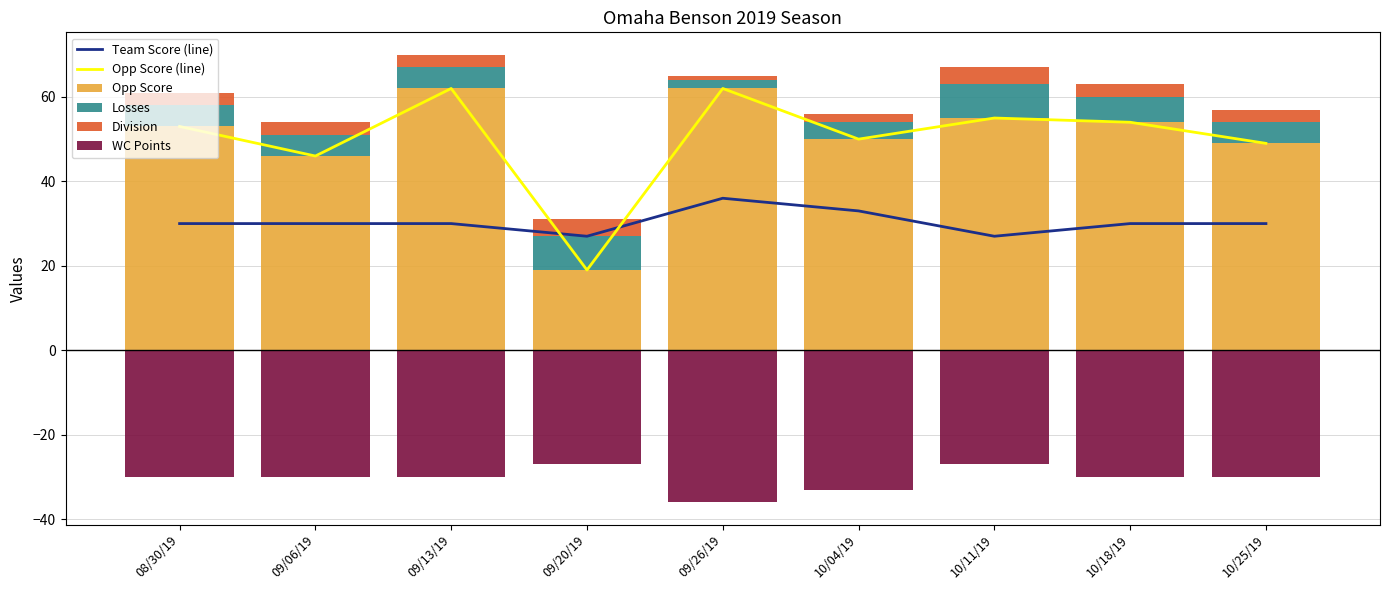

Reading left to right, what are all the values shown in this chart?

Team Score (line): 08/30/19=30	09/06/19=30	09/13/19=30	09/20/19=27	09/26/19=36	10/04/19=33	10/11/19=27	10/18/19=30	10/25/19=30
Opp Score (line): 08/30/19=53	09/06/19=46	09/13/19=62	09/20/19=19	09/26/19=62	10/04/19=50	10/11/19=55	10/18/19=54	10/25/19=49
Opp Score: 08/30/19=53	09/06/19=46	09/13/19=62	09/20/19=19	09/26/19=62	10/04/19=50	10/11/19=55	10/18/19=54	10/25/19=49
Losses: 08/30/19=5	09/06/19=5	09/13/19=5	09/20/19=8	09/26/19=2	10/04/19=4	10/11/19=8	10/18/19=6	10/25/19=5
Division: 08/30/19=3	09/06/19=3	09/13/19=3	09/20/19=4	09/26/19=1	10/04/19=2	10/11/19=4	10/18/19=3	10/25/19=3
WC Points: 08/30/19=-30	09/06/19=-30	09/13/19=-30	09/20/19=-27	09/26/19=-36	10/04/19=-33	10/11/19=-27	10/18/19=-30	10/25/19=-30